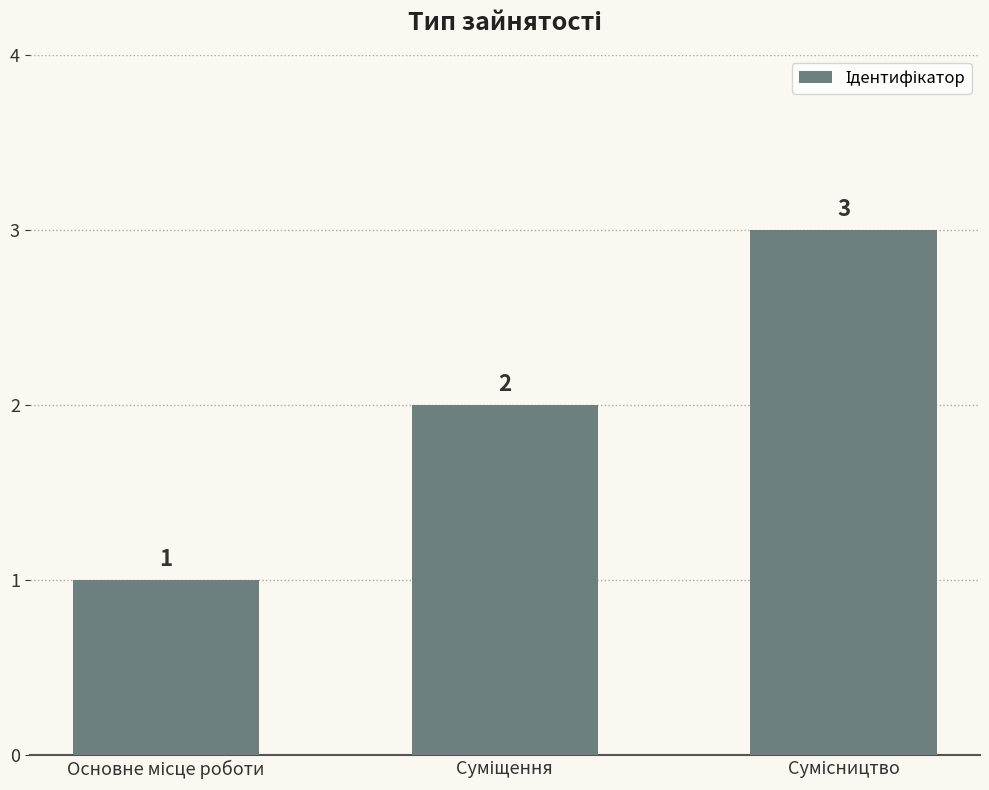

What is the difference between the maximum and minimum values?

2